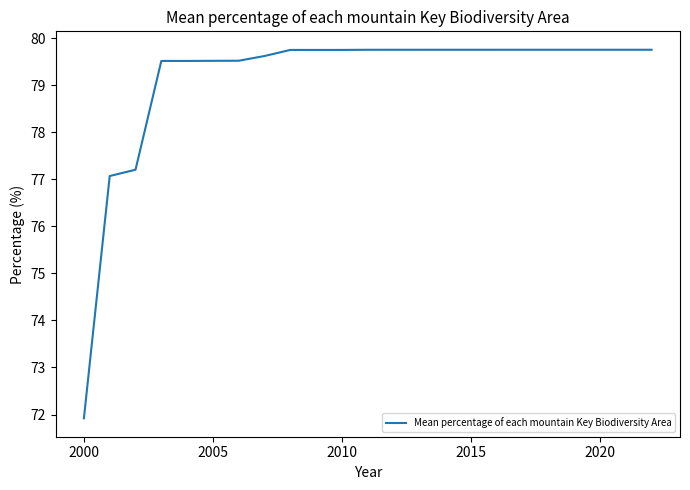

What is the greatest value displayed?

79.8